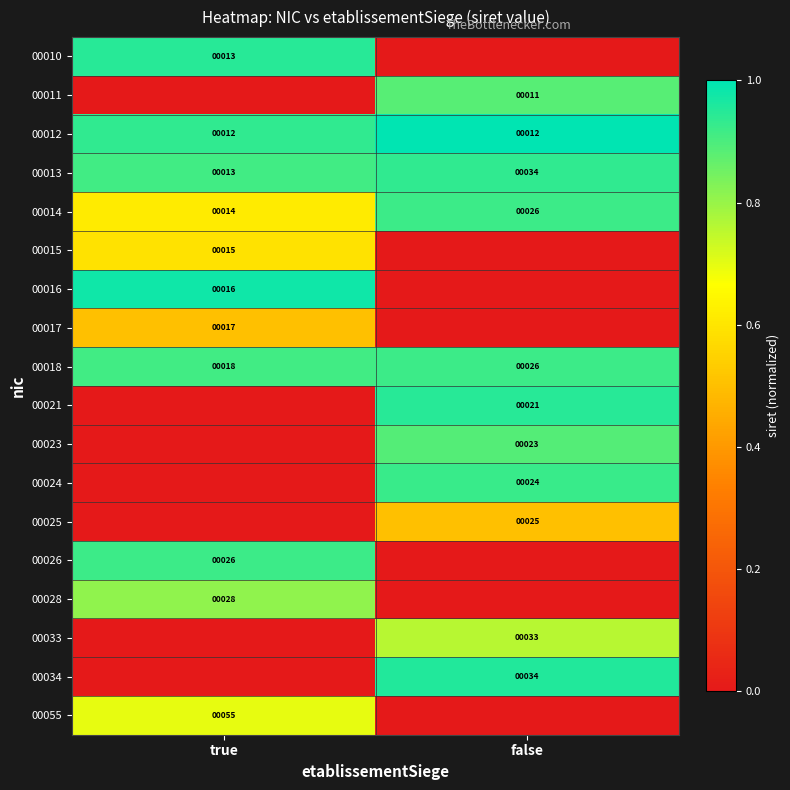

The value of 00014 at true is 3. True or false?

False